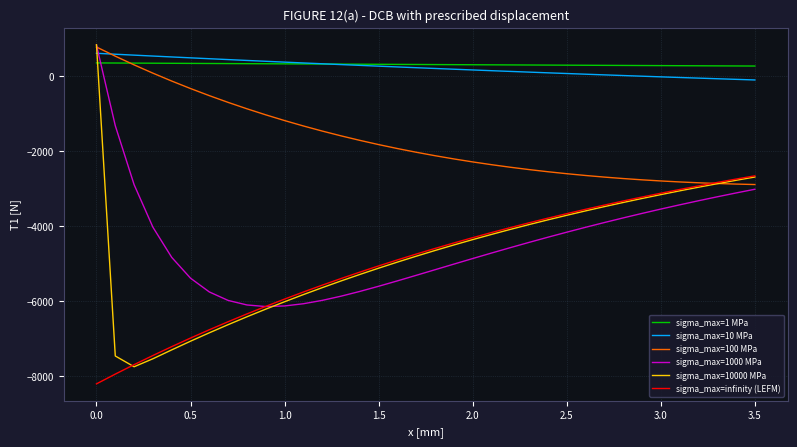

True or false: sigma_max=10 MPa and sigma_max=infinity (LEFM) cross at least once.

False